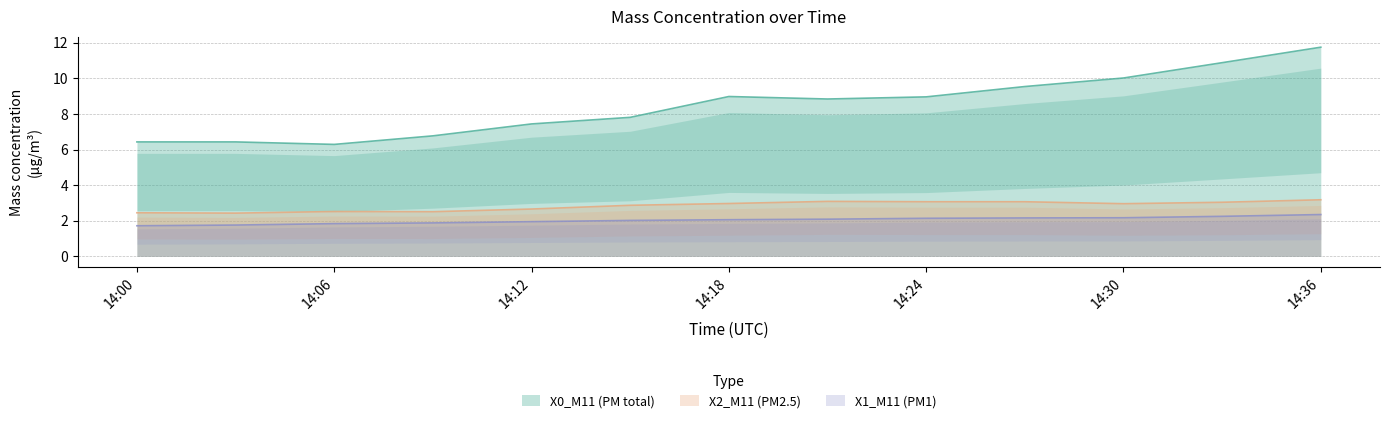

What is the maximum value for X2_M11 (PM2.5)?

3.2